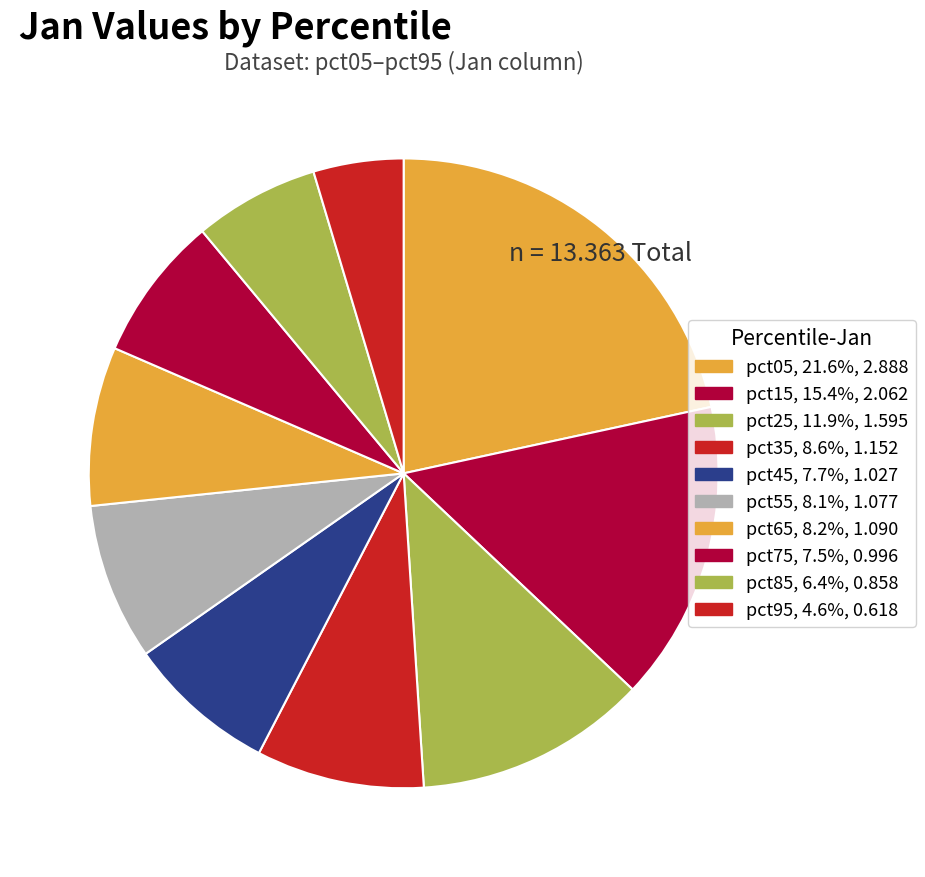

The pct85 slice represents 20% of the pie. True or false?

False